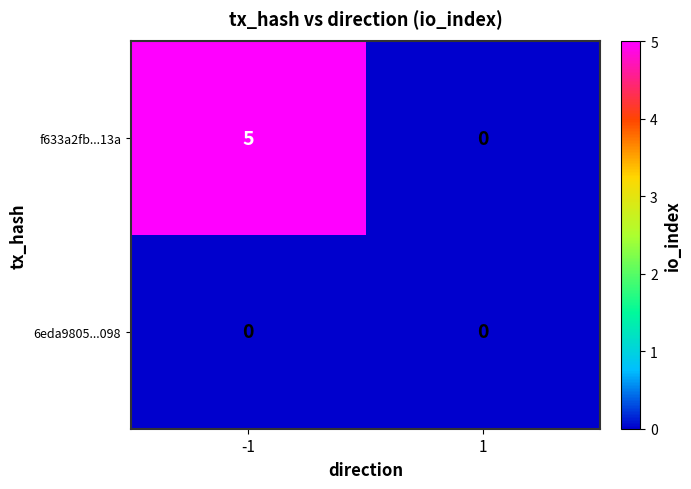

Between -1 and 1, which series saw the biggest shift?

f633a2fb...13a